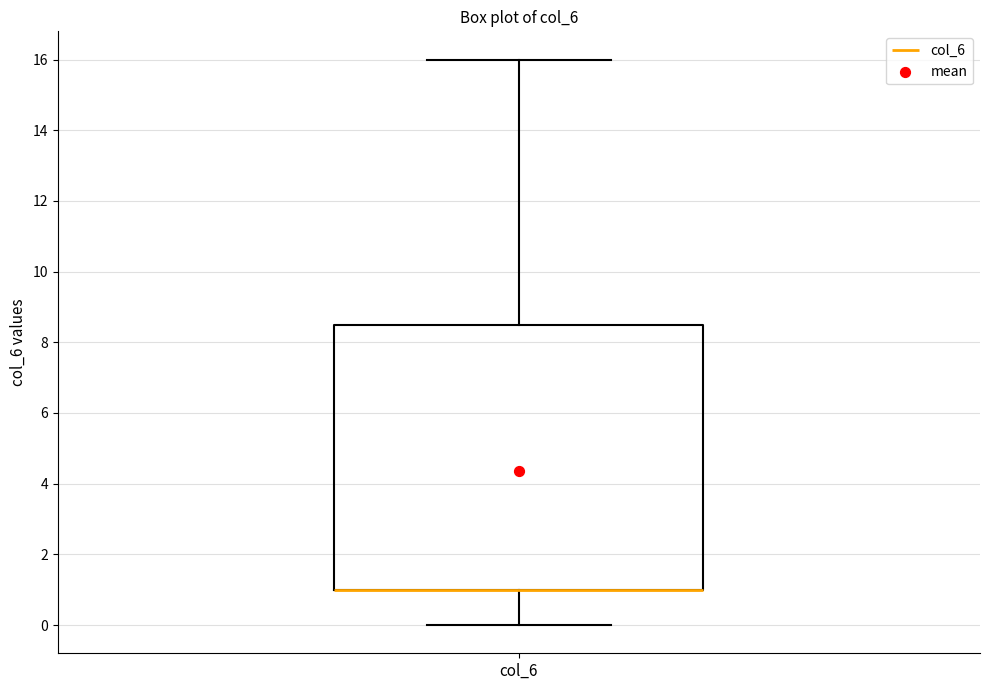

Where does the upper whisker of the box for col_6 end on the y-axis? The values are not printed on the chart, so give them approximately, as read against the axis.

16.0